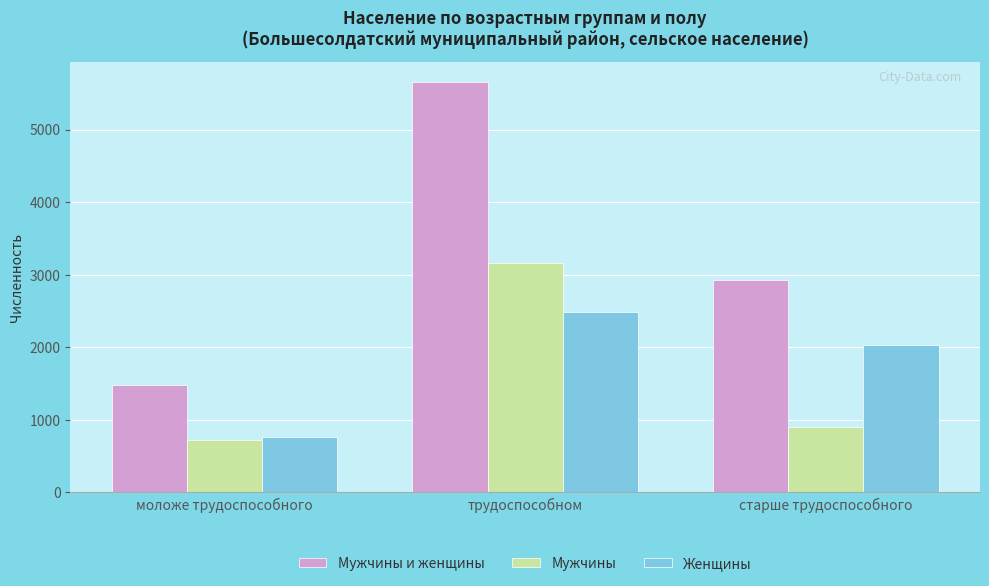

List the series in order of their peak value, highest first.

Мужчины и женщины, Мужчины, Женщины